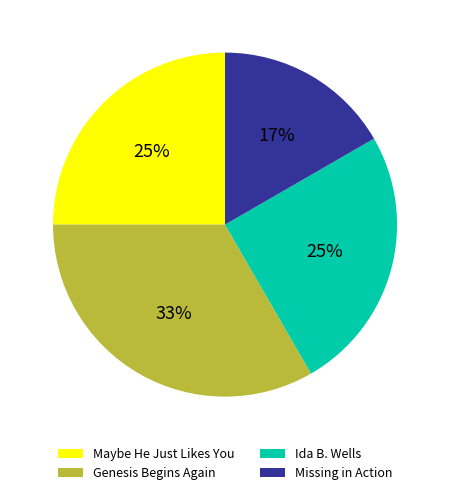

Is the sum of Maybe He Just Likes You and Missing in Action greater than half?

No